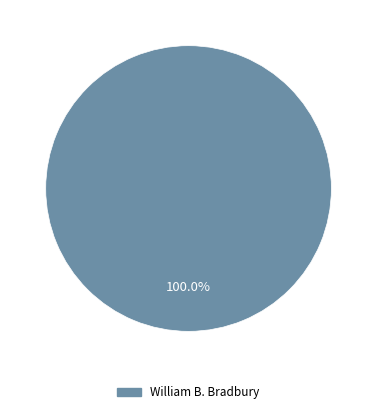

Does any single category account for the majority?

Yes